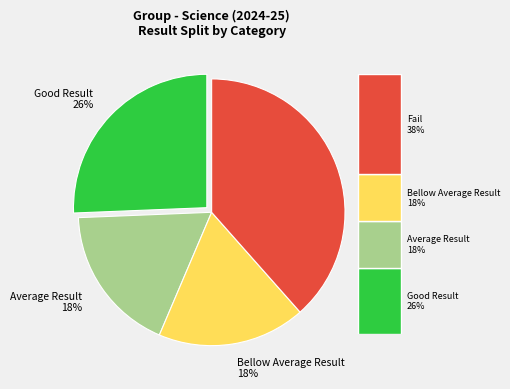

To the nearest percent, what is the average slice percentage?

25%